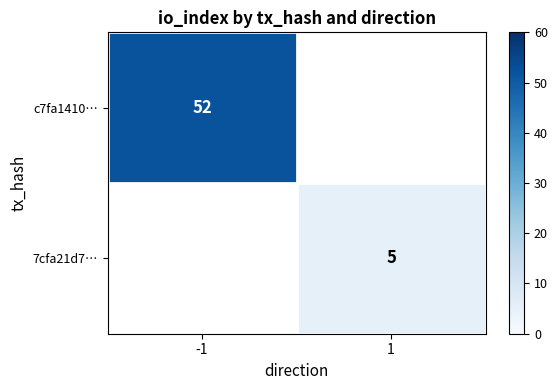

The c7fa1410… series shows 52 at -1. True or false?

True